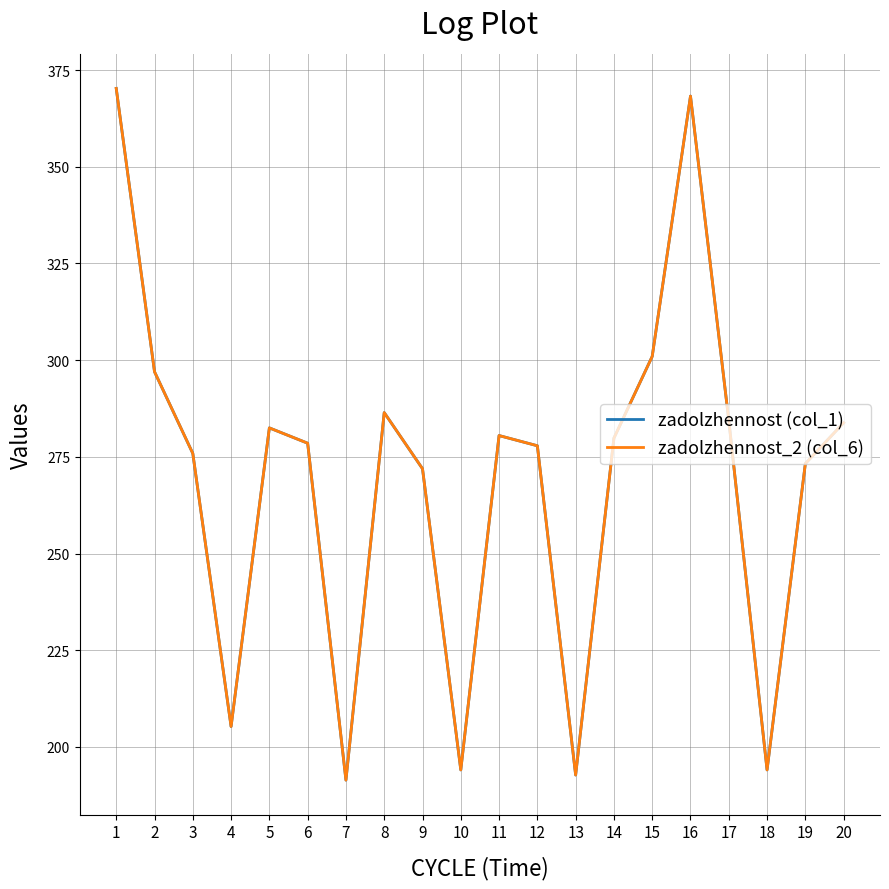

Which category has the highest value in the zadolzhennost (col_1) series?

1